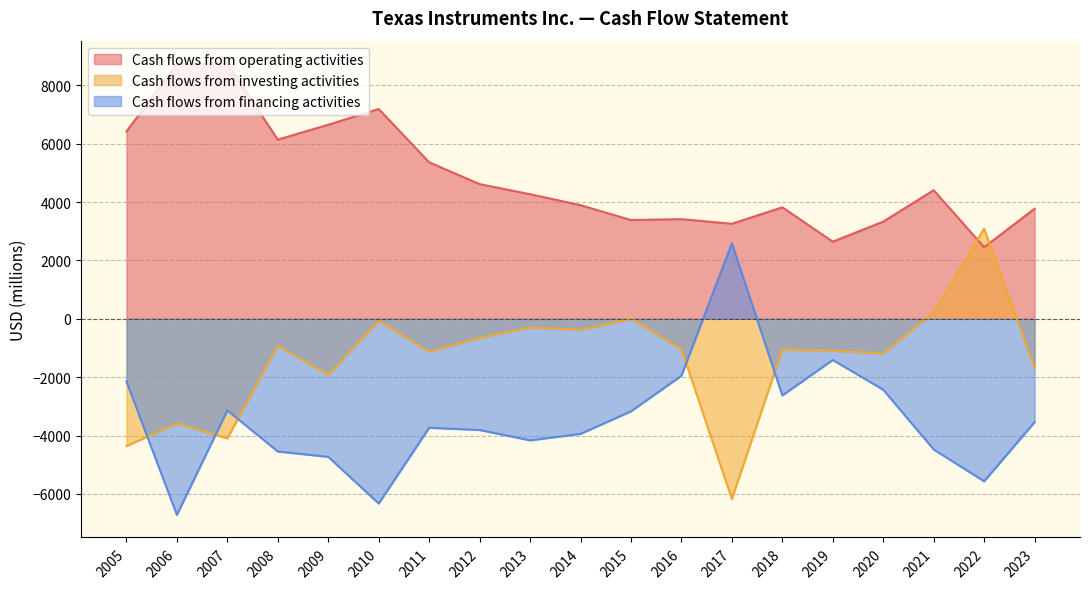

How many series are shown in this chart?

3